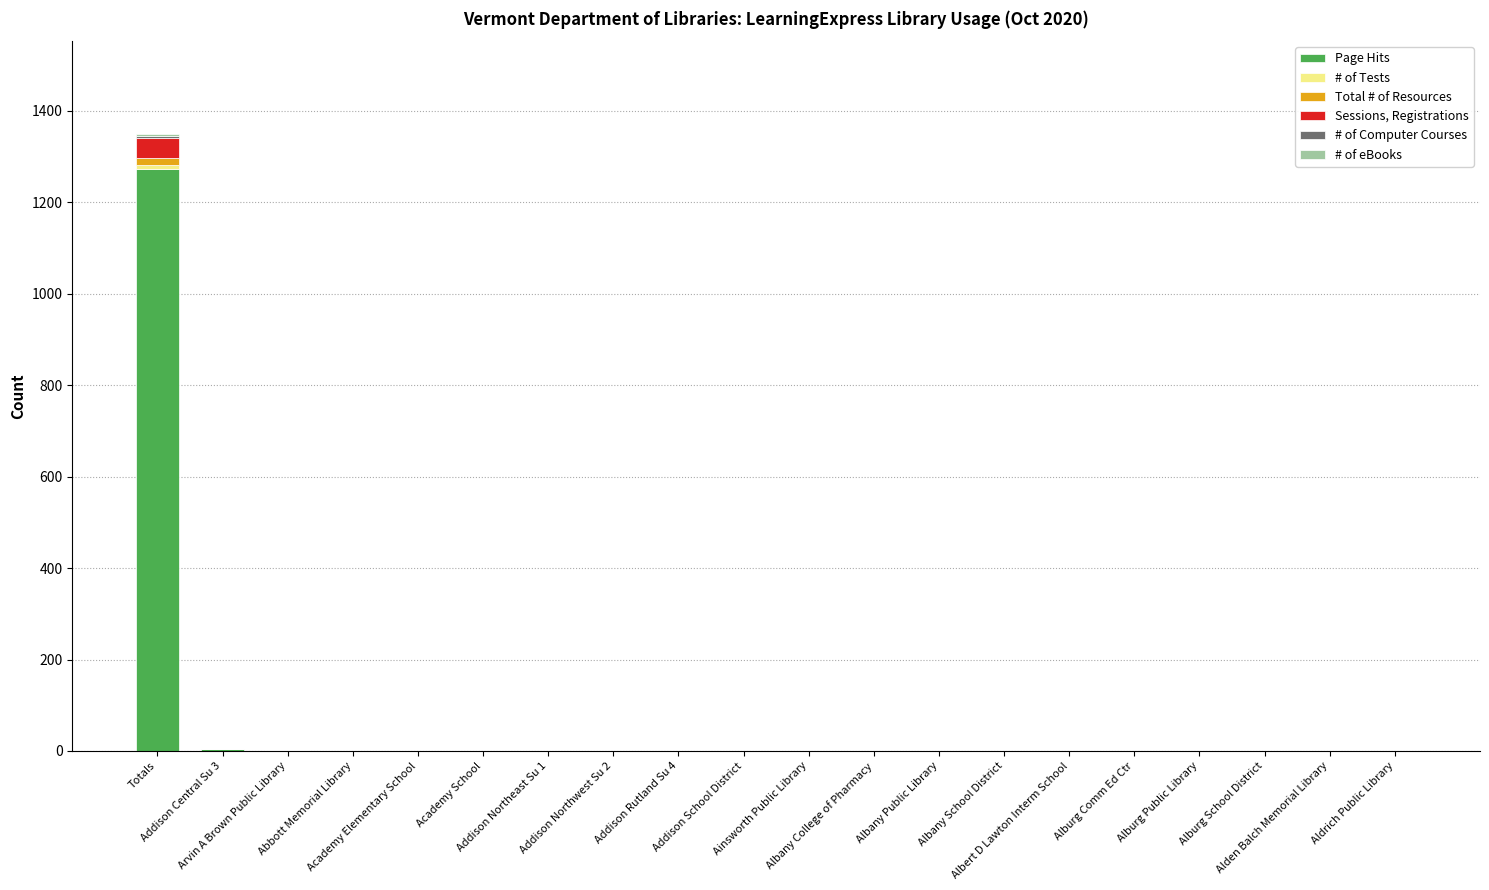

Does the chart contain stacked bars?

Yes